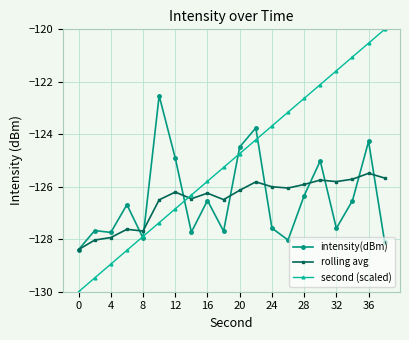

Reading left to right, list all the values displayed in this chart.

intensity(dBm): -128.4	-127.7	-127.7	-126.7	-128.0	-122.5	-124.9	-127.7	-126.5	-127.7	-124.5	-123.8	-127.6	-128.0	-126.3	-125.0	-127.6	-126.5	-124.3	-128.1
rolling avg: -128.4	-128.0	-127.9	-127.6	-127.7	-126.5	-126.2	-126.5	-126.2	-126.5	-126.1	-125.8	-126.0	-126.0	-125.9	-125.7	-125.8	-125.7	-125.5	-125.7
second (scaled): -130.0	-129.5	-128.9	-128.4	-127.9	-127.4	-126.8	-126.3	-125.8	-125.3	-124.7	-124.2	-123.7	-123.2	-122.6	-122.1	-121.6	-121.1	-120.5	-120.0